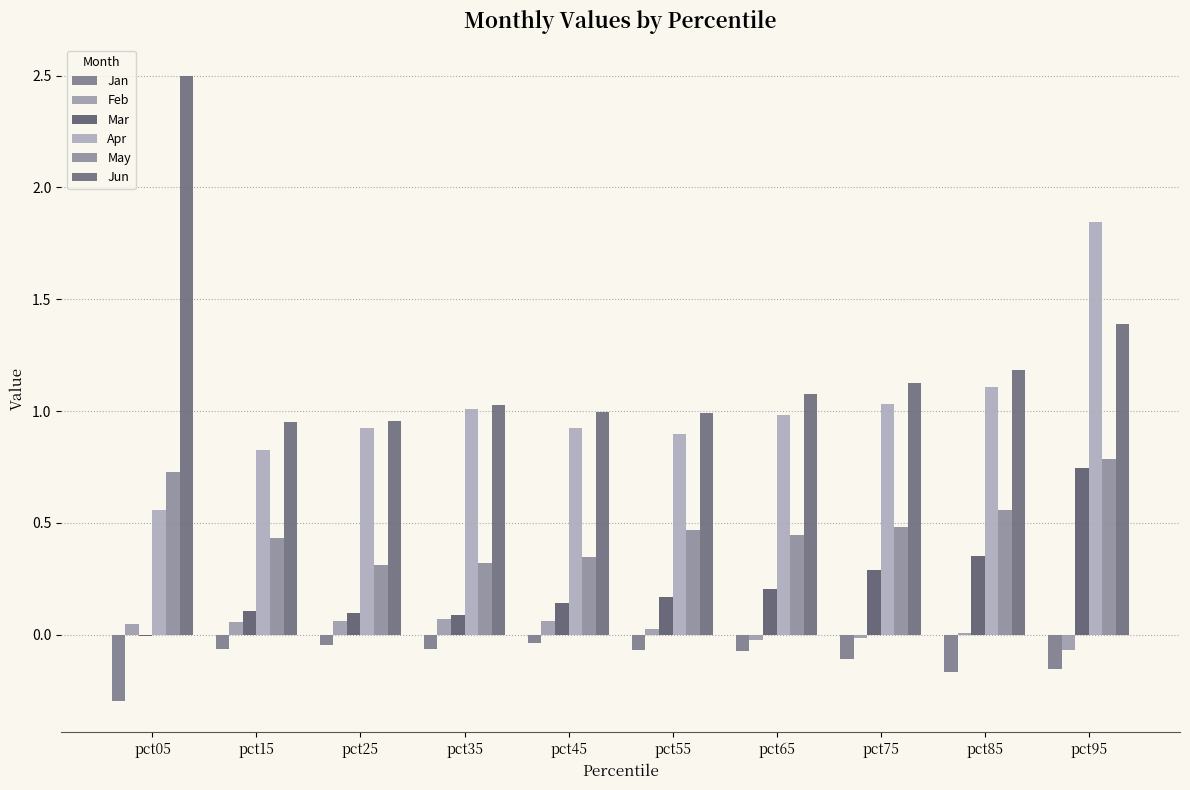

How many positive values does the Mar series have?

9